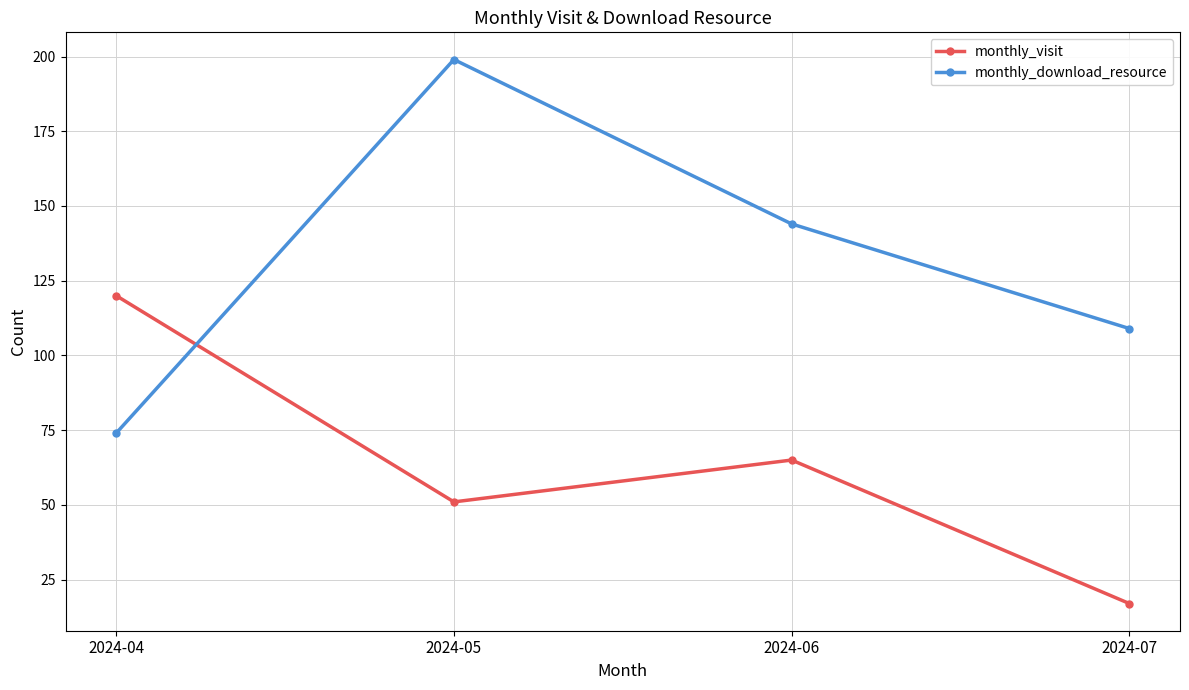

The monthly_visit series shows 82 at 2024-05. True or false?

False